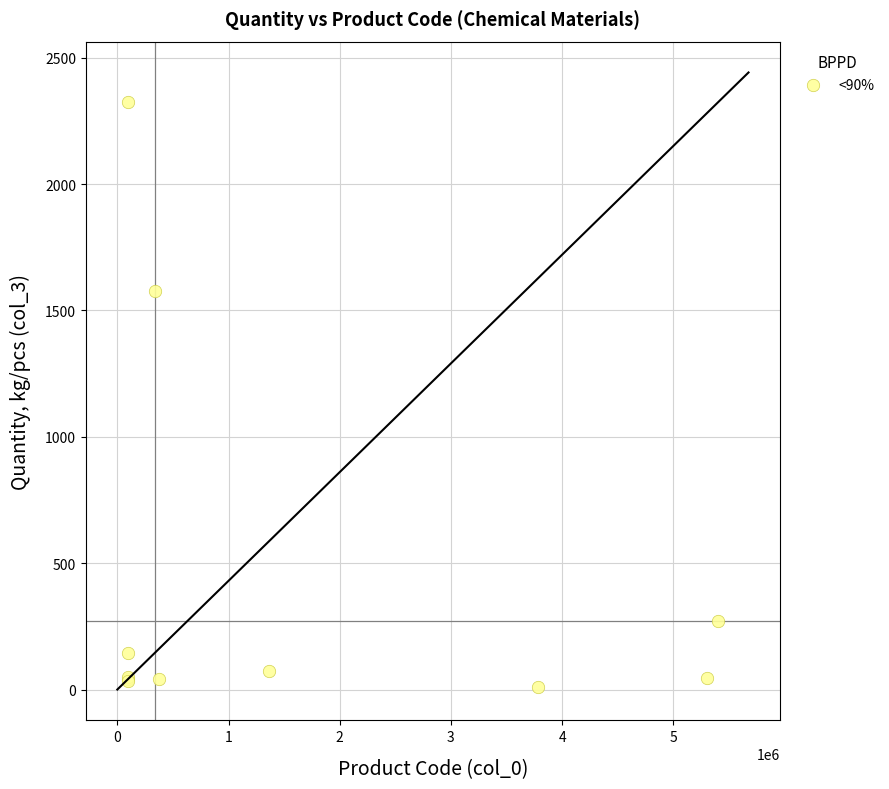

What Y value in the scatter plot is closest to 1168?

1575.0